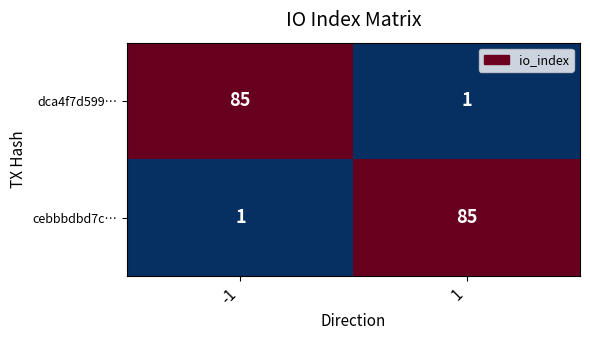

Is the value of cebbbdbd7c… at -1 greater than the value of dca4f7d599… at -1?

No